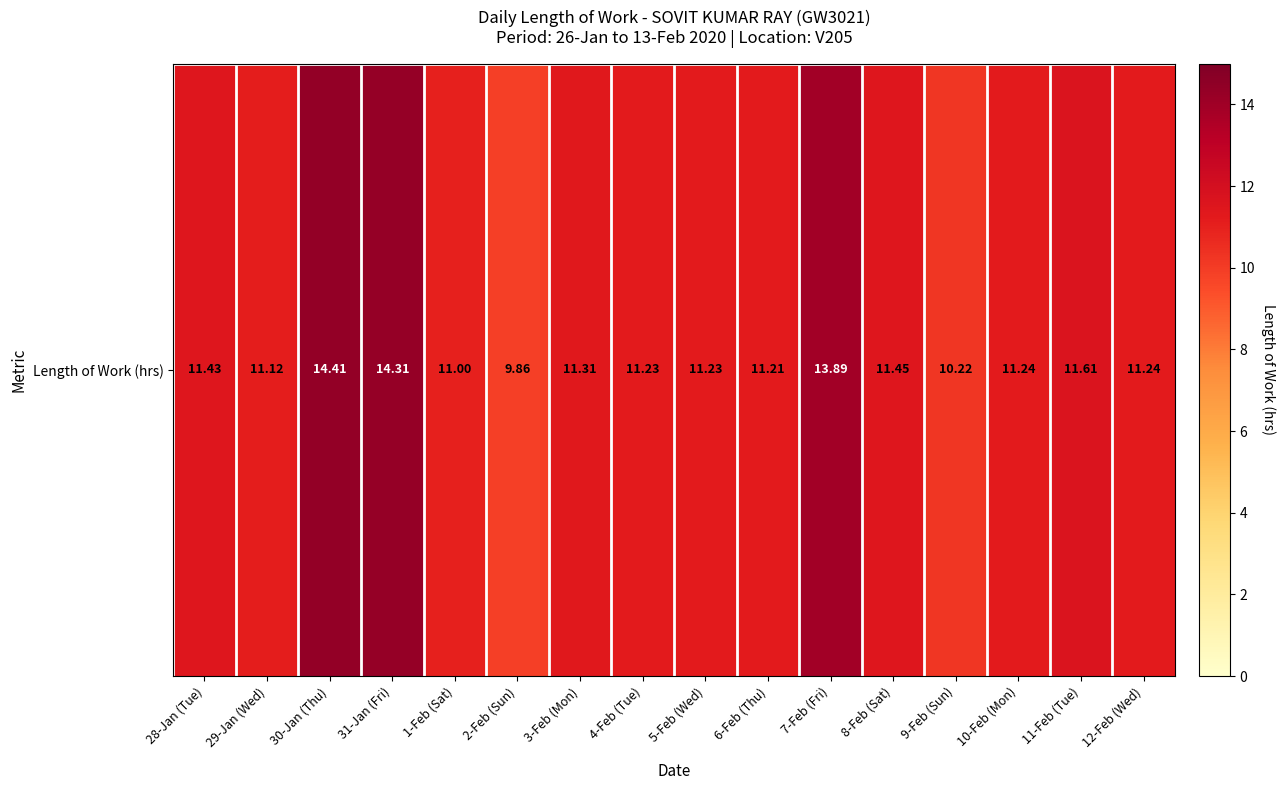

Rank the categories by value from lowest to highest.

2-Feb (Sun), 9-Feb (Sun), 1-Feb (Sat), 29-Jan (Wed), 6-Feb (Thu), 4-Feb (Tue), 5-Feb (Wed), 10-Feb (Mon), 12-Feb (Wed), 3-Feb (Mon), 28-Jan (Tue), 8-Feb (Sat), 11-Feb (Tue), 7-Feb (Fri), 31-Jan (Fri), 30-Jan (Thu)